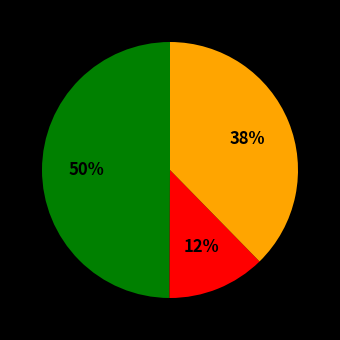

To the nearest percent, what is the average slice percentage?

33%